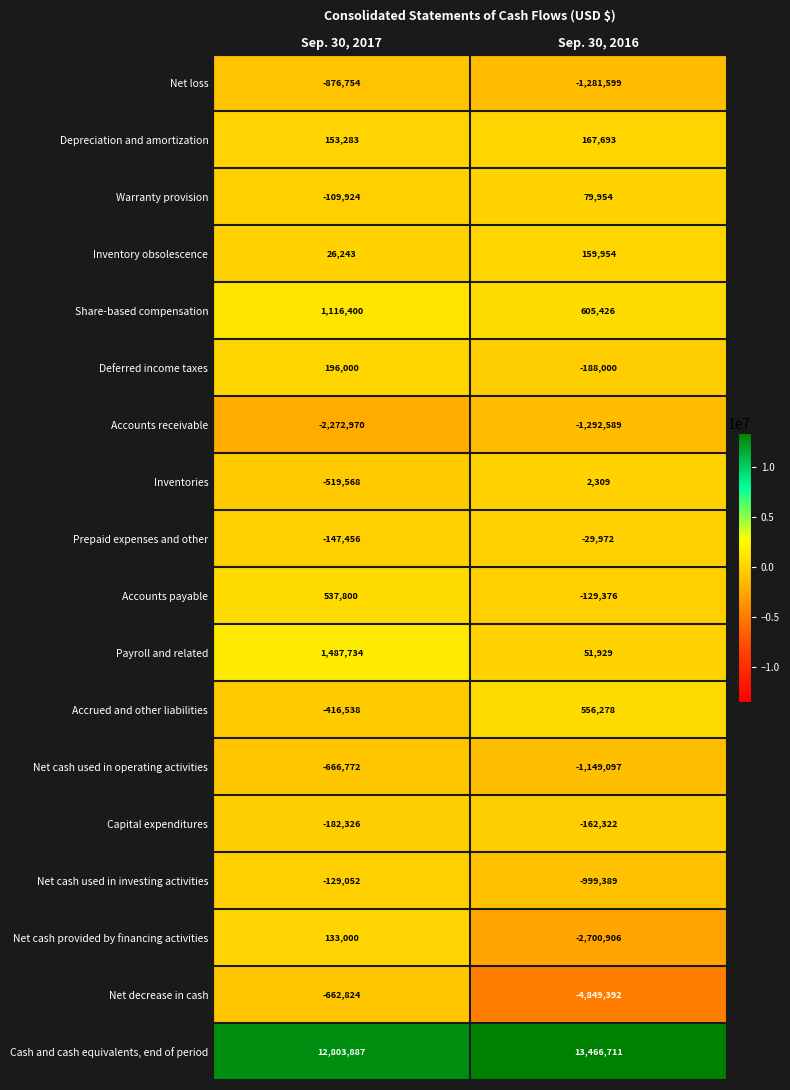

What is the total value across all series at Sep. 30, 2017?

10470163